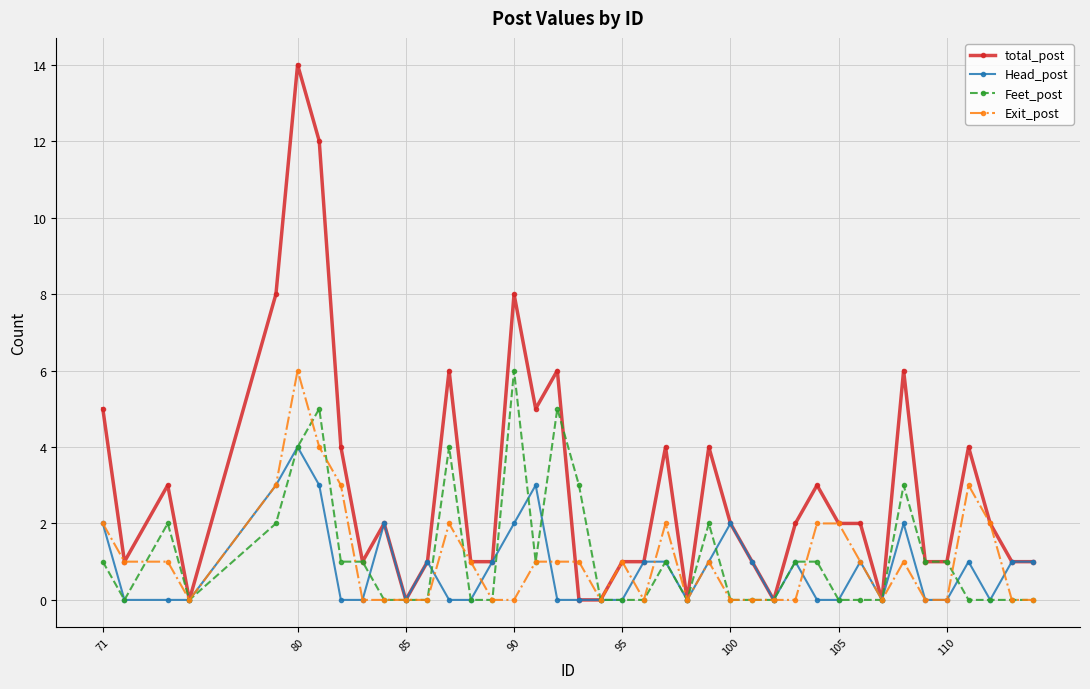

What are all the series names shown in the legend?

total_post, Head_post, Feet_post, Exit_post